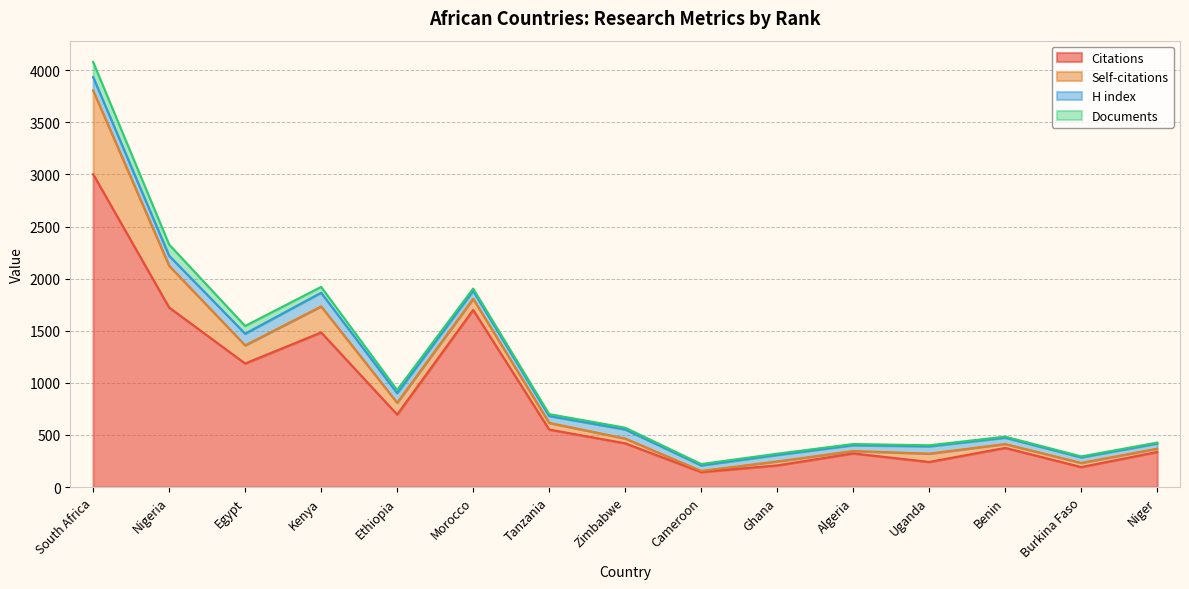

How many times do H index and Documents cross each other?

1